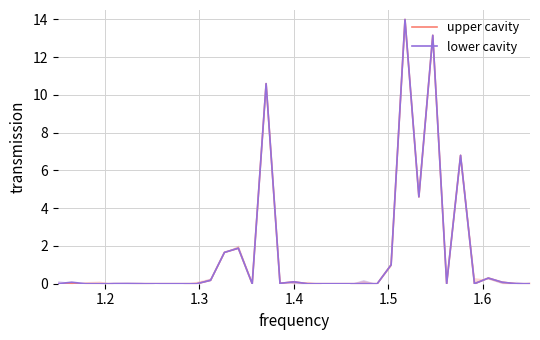

Count the number of categories in the chart.

35